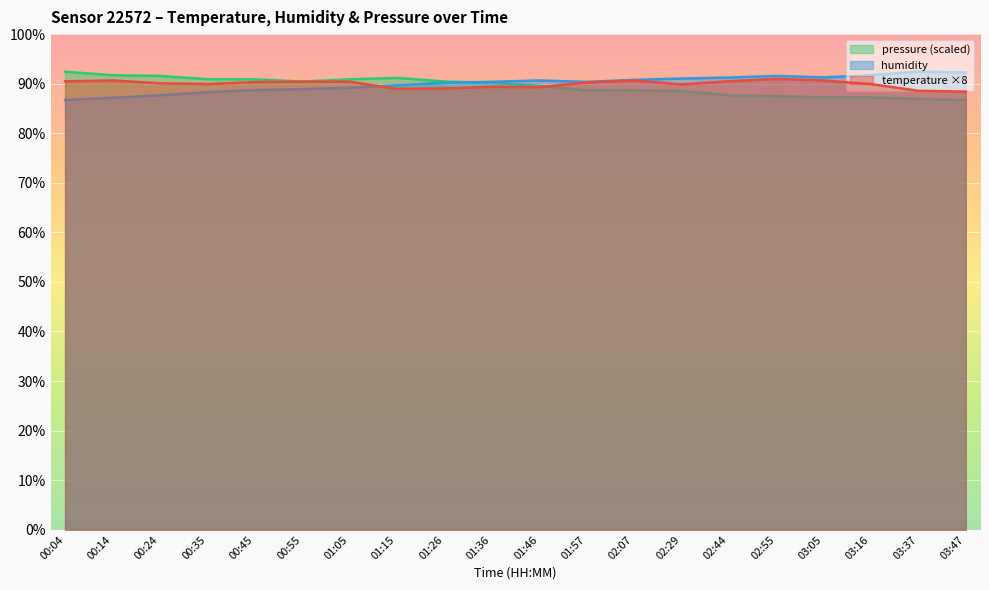

How many data points in pressure_norm are less than 90?

10